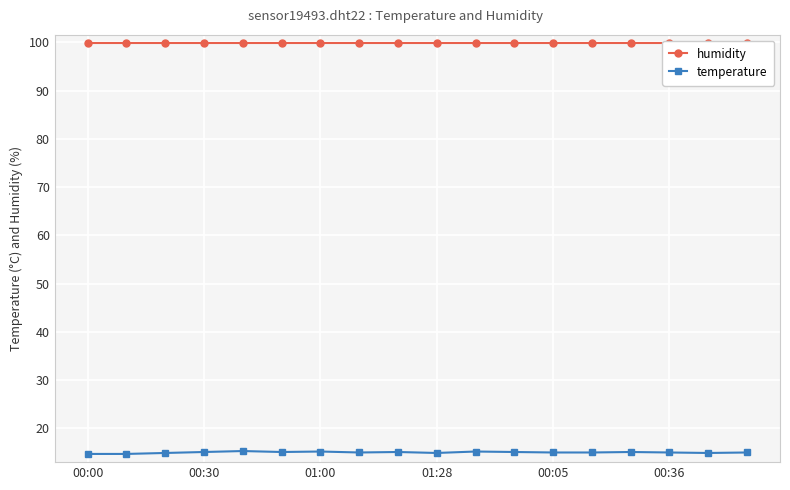

Is it true that temperature equals 14.9 at 01:28?

True